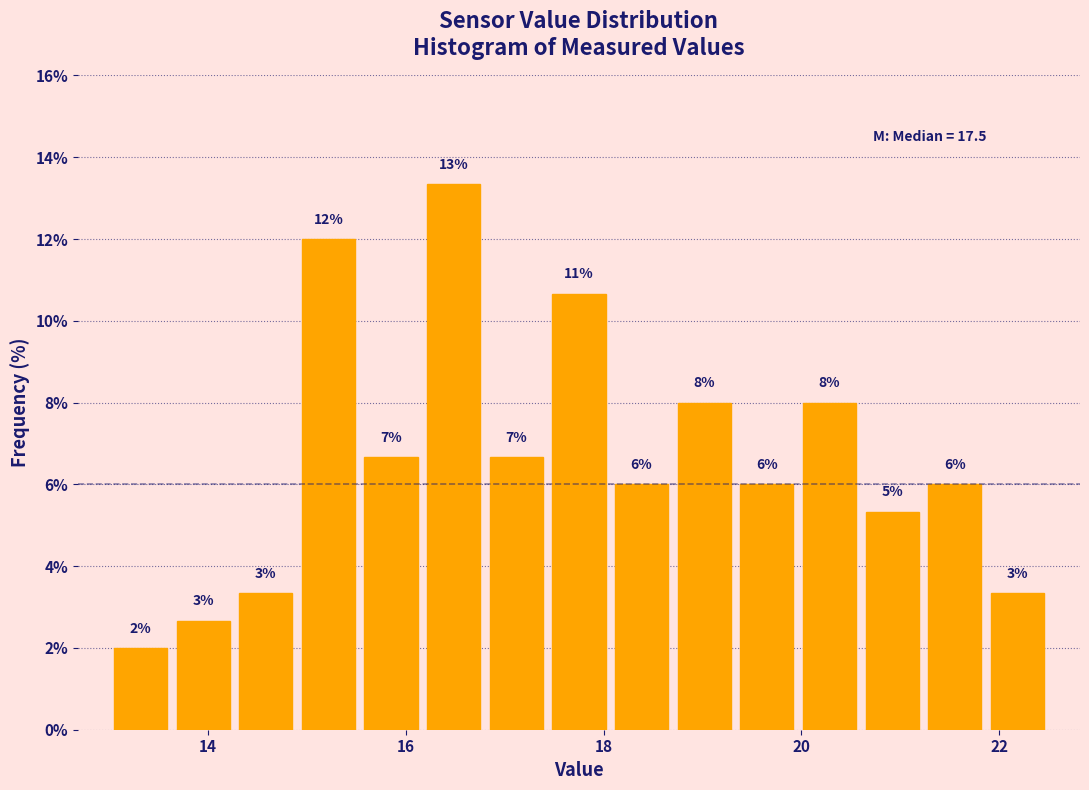

Around what value on the x-axis is the tallest bar? Give the approximate position of its centre, as read against the axis.

16.4